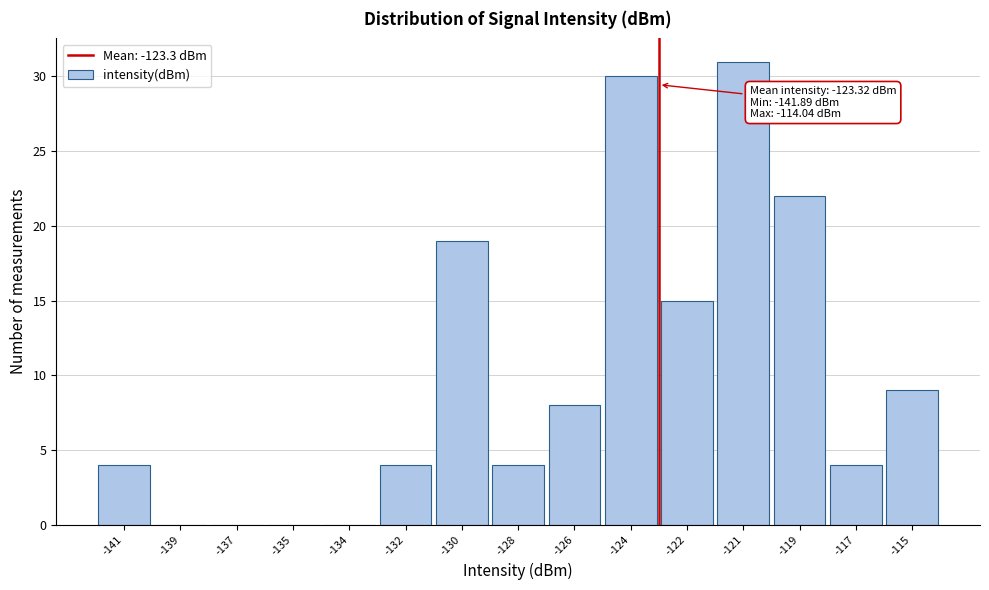

Reading left to right, extract all data points from this chart.

-141=4	-139=0	-137=0	-135=0	-134=0	-132=4	-130=19	-128=4	-126=8	-124=30	-122=15	-121=31	-119=22	-117=4	-115=9